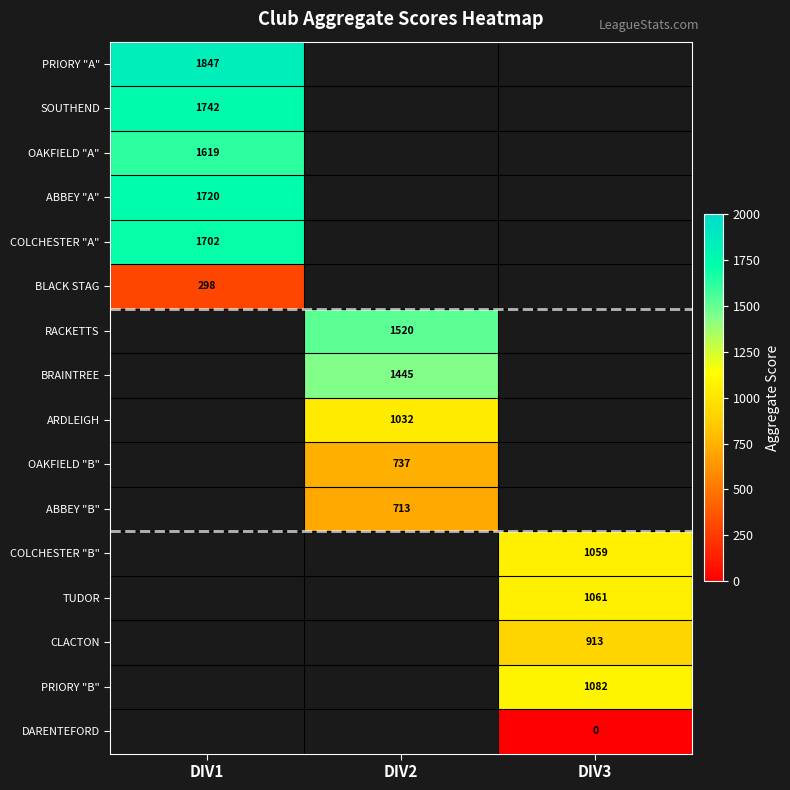

The COLCHESTER "A" series shows 625 at DIV1. True or false?

False